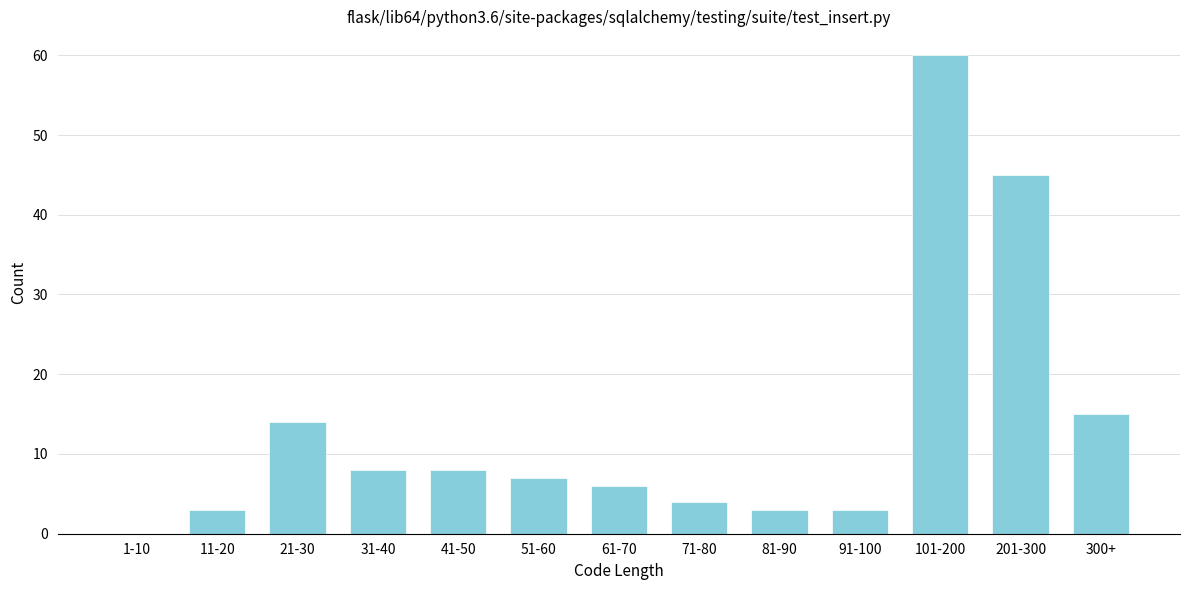

Reading left to right, transcribe all the data shown in this chart.

1-10=0	11-20=3	21-30=14	31-40=8	41-50=8	51-60=7	61-70=6	71-80=4	81-90=3	91-100=3	101-200=60	201-300=45	300+=15